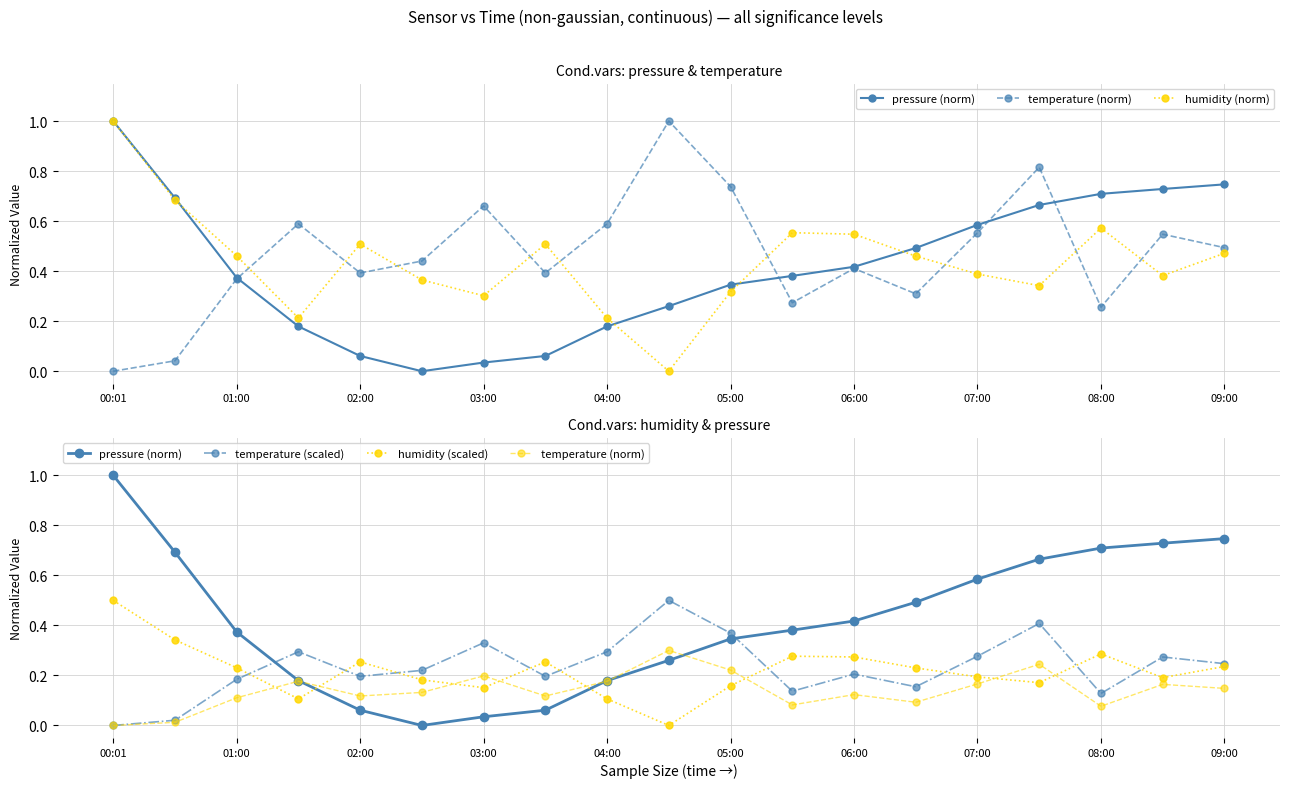

Is the value of humidity (norm) at 15 greater than the value of temperature (norm) at 10?

Yes